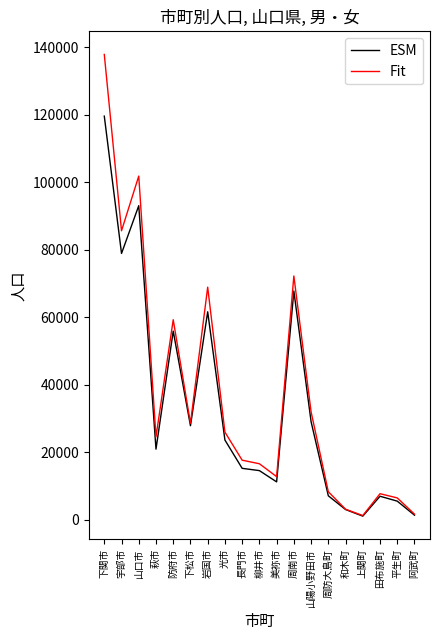

The Fit series shows 72280 at 周南市. True or false?

True